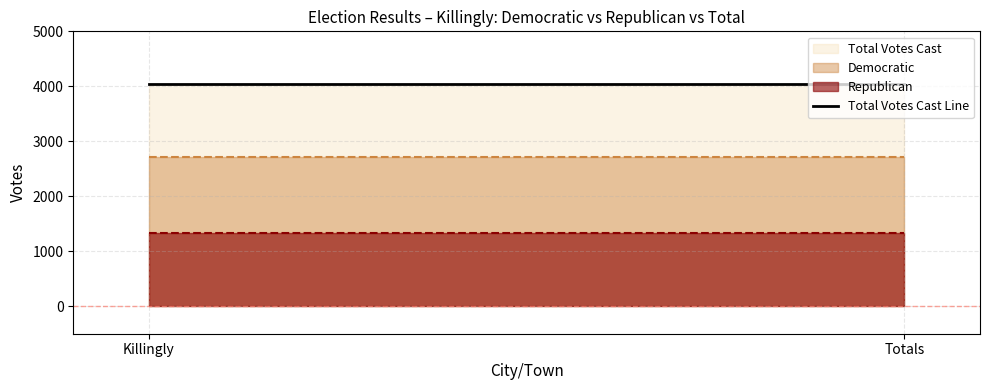

At which label is Republican closest to 1332?

Killingly